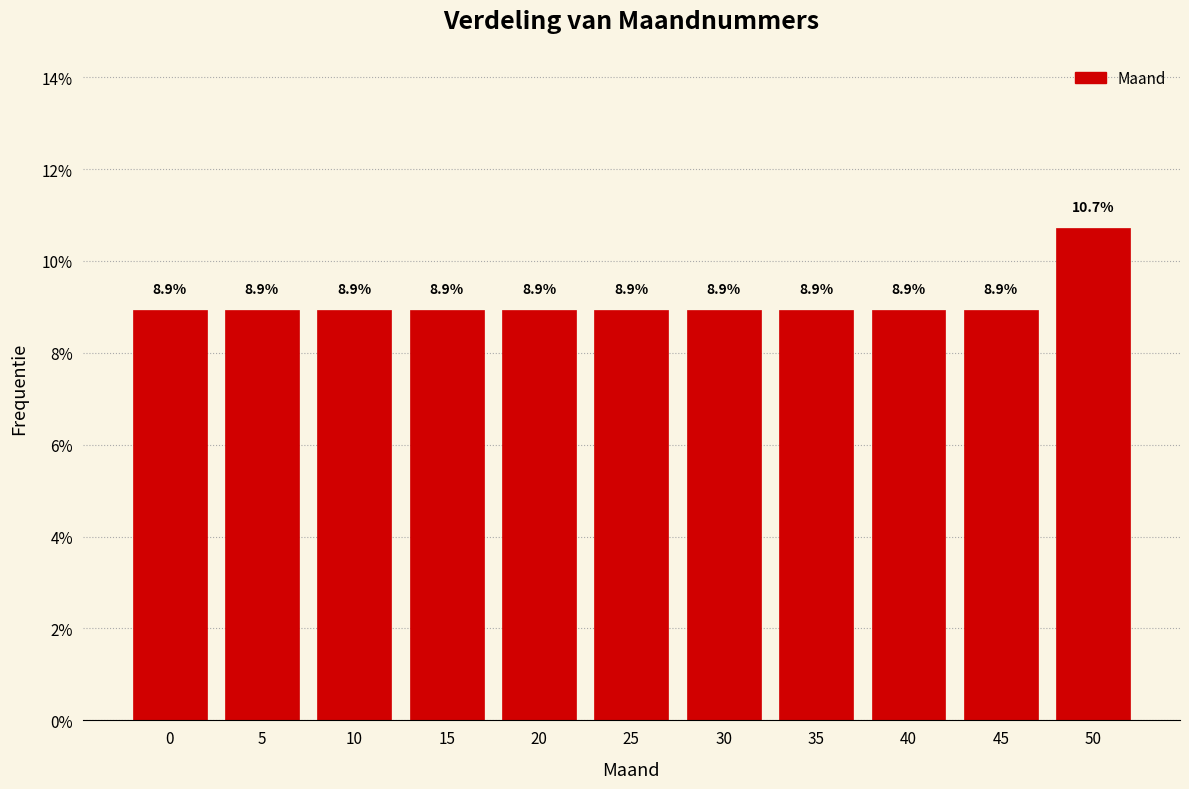

Reading left to right, list all the values displayed in this chart.

8.9	8.9	8.9	8.9	8.9	8.9	8.9	8.9	8.9	8.9	10.7